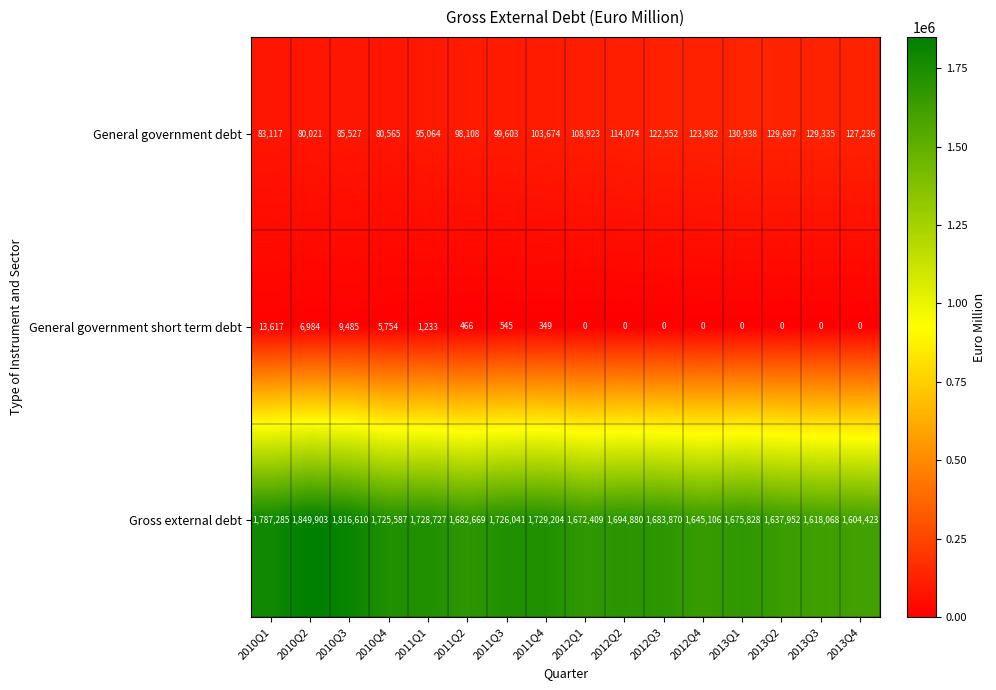

Between 2010Q2 and 2011Q3, which series saw the biggest shift?

Gross external debt